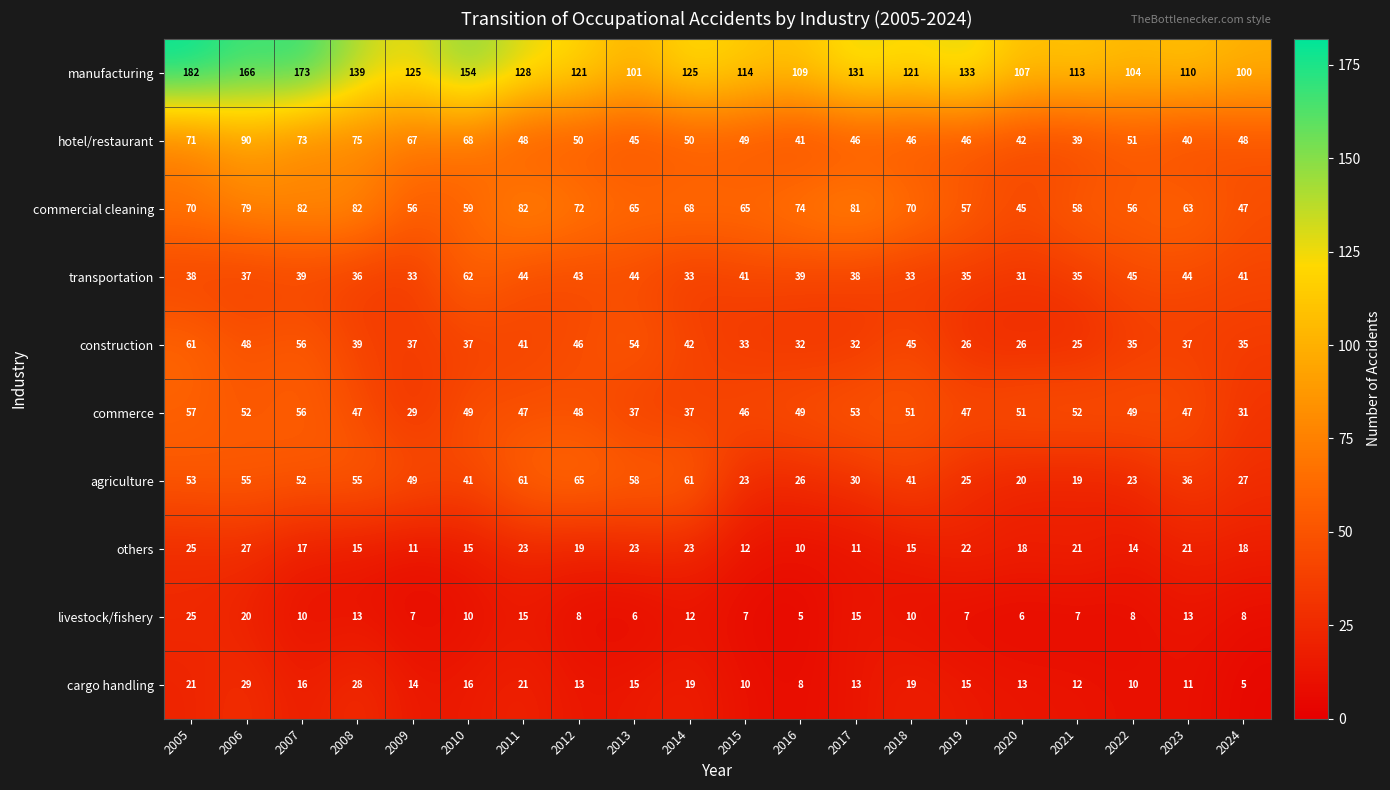

Rank the series at 2014 from lowest to highest value.

livestock/fishery, cargo handling, others, transportation, commerce, construction, hotel/restaurant, agriculture, commercial cleaning, manufacturing